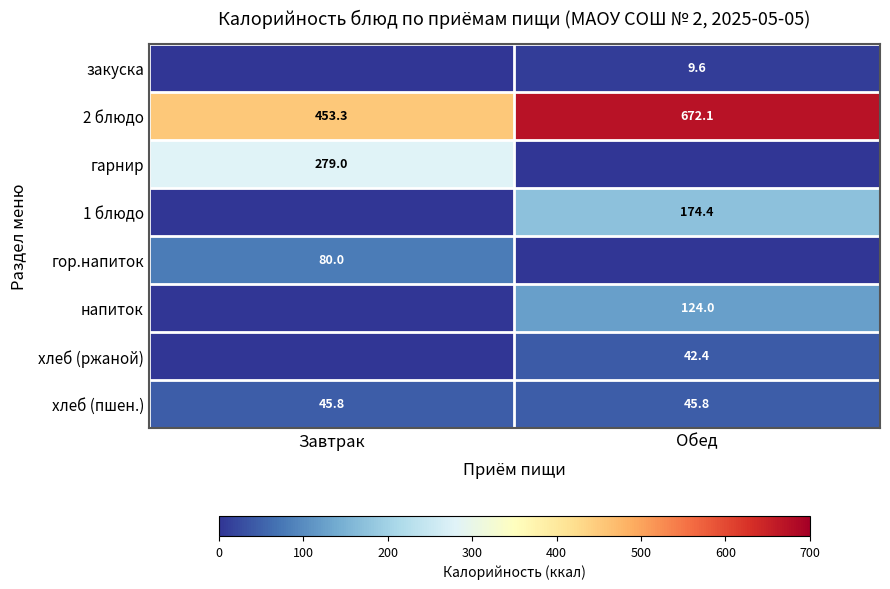

Is it true that 2 блюдо equals 672.1 at Обед?

True